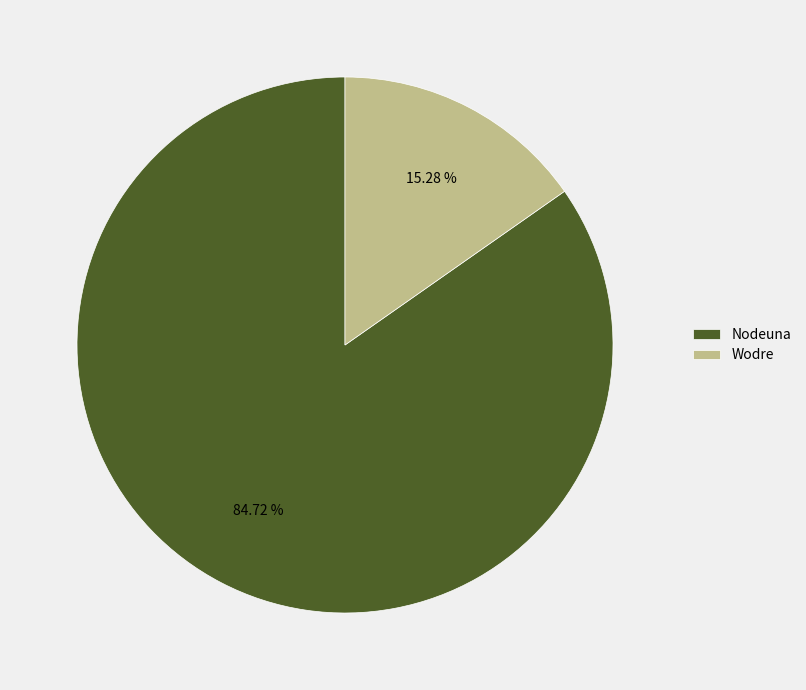

How many segments does this pie chart have?

2